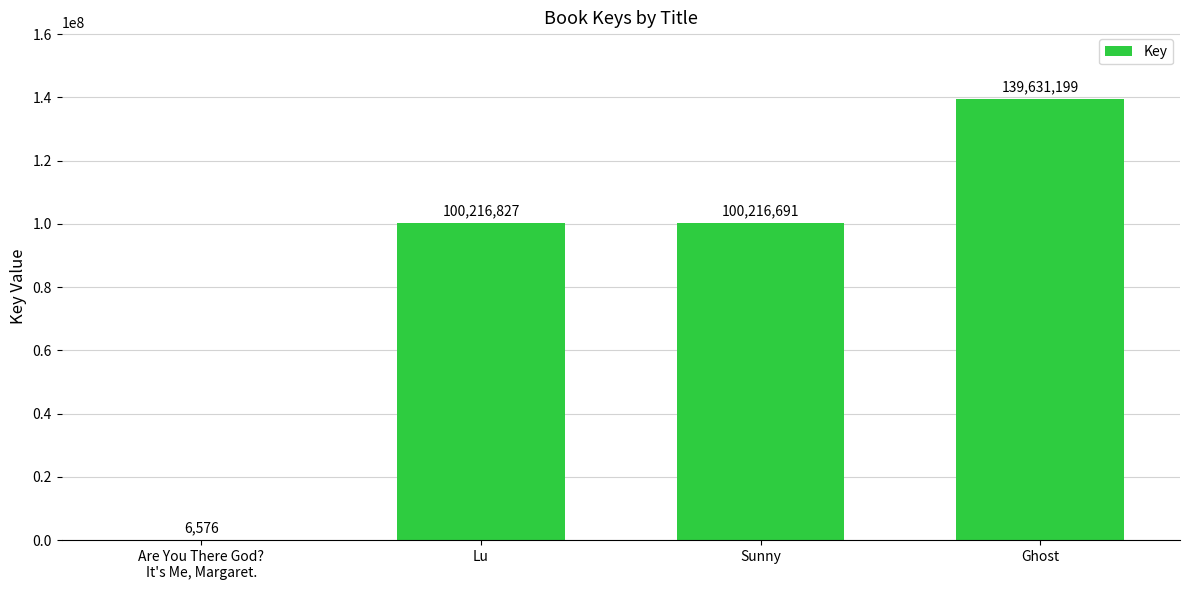

What is the difference between the values at Sunny and Lu?

136